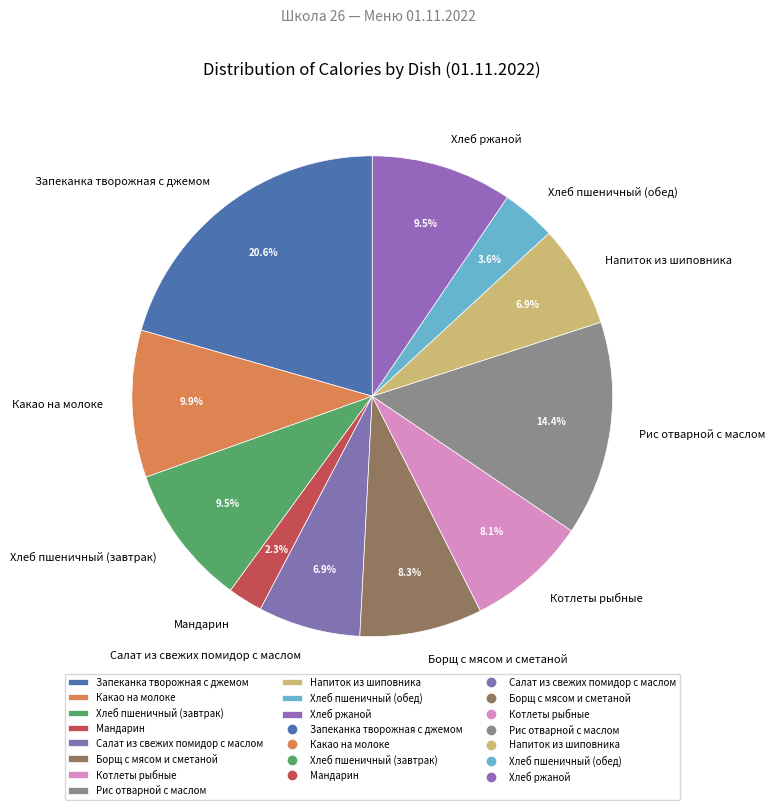

What percentage is the Напиток из шиповника slice, to the nearest percent?

7%